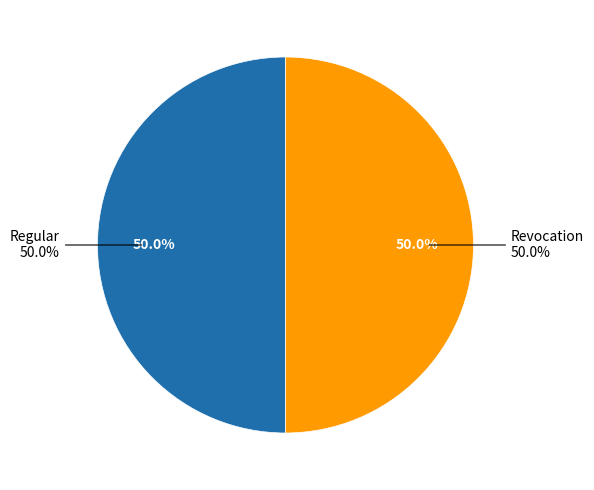

Is the sum of Regular (io_index=120) and Revocation (io_index=0) greater than half?

Yes